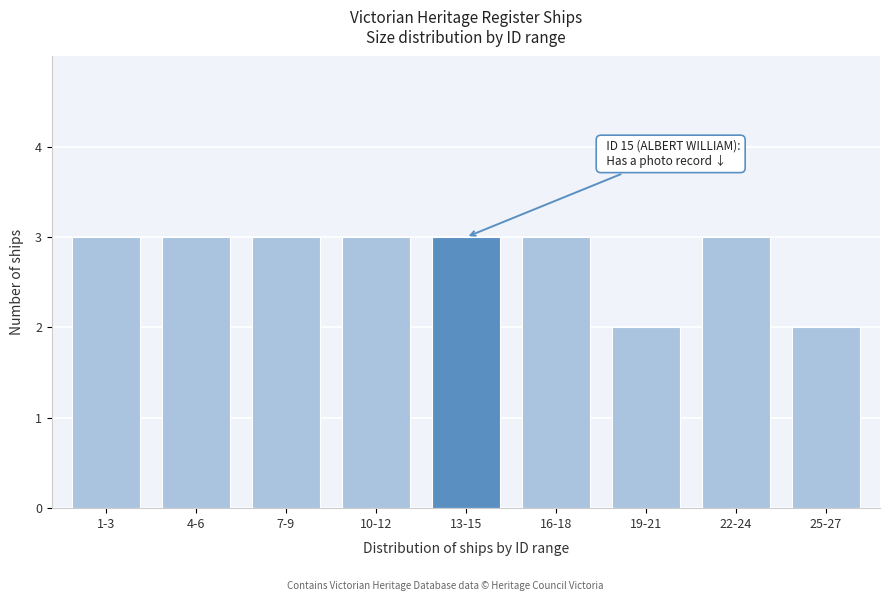

Reading right to left, list all the values displayed in this chart.

2	3	2	3	3	3	3	3	3